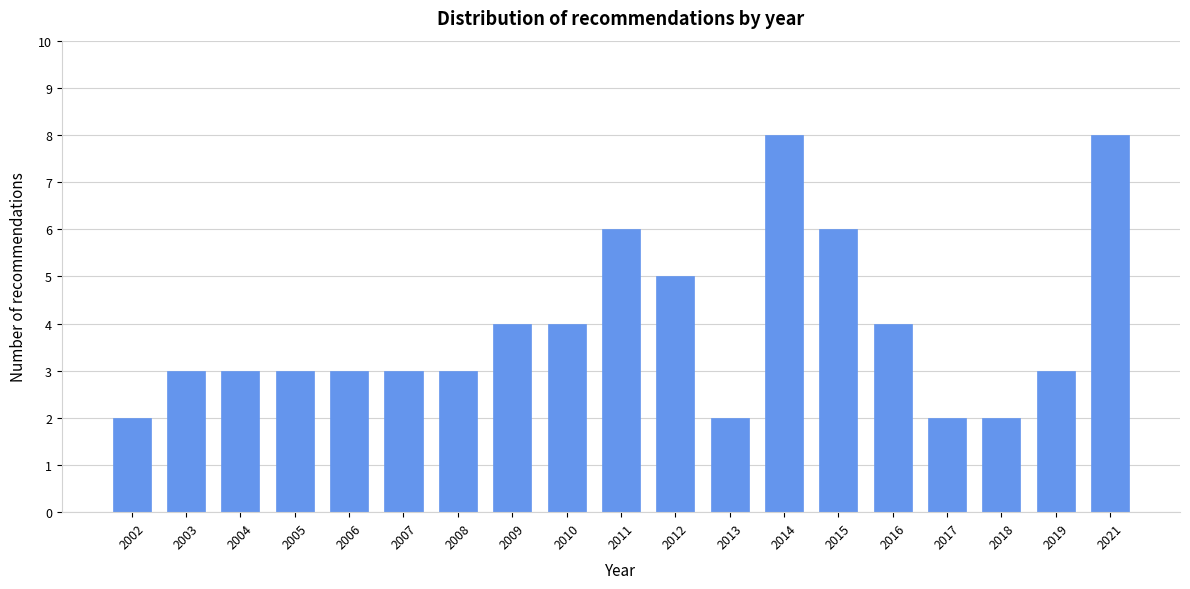

Reading right to left, list all the values displayed in this chart.

2021=8	2019=3	2018=2	2017=2	2016=4	2015=6	2014=8	2013=2	2012=5	2011=6	2010=4	2009=4	2008=3	2007=3	2006=3	2005=3	2004=3	2003=3	2002=2